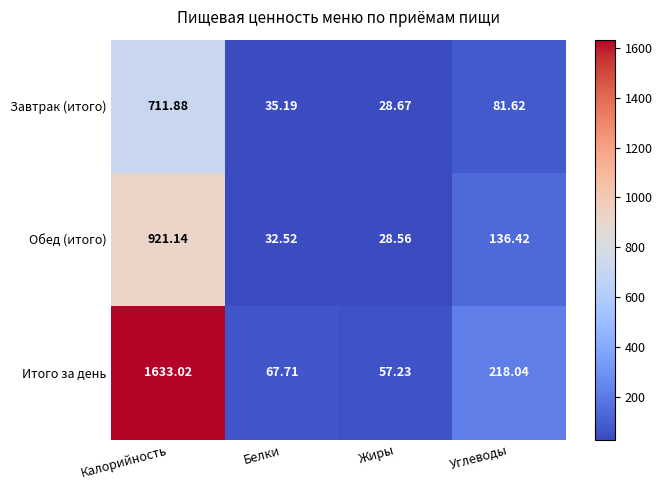

At which label does Обед (итого) first exceed 136?

Калорийность